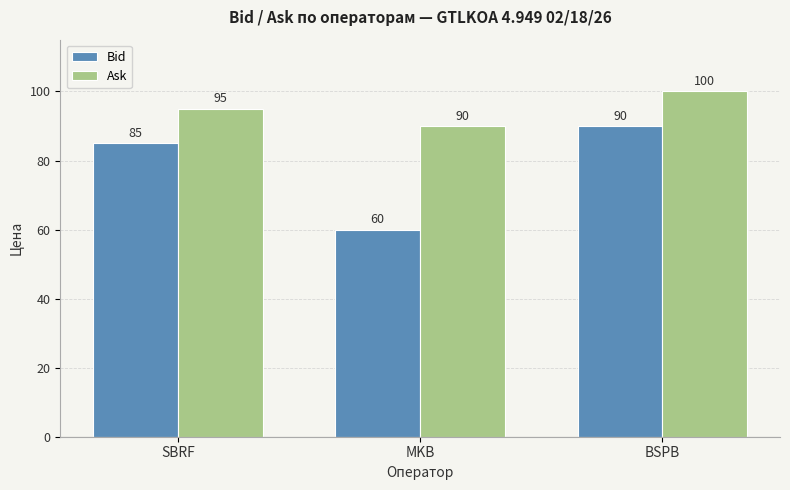

What is the highest value of the Ask series?

100